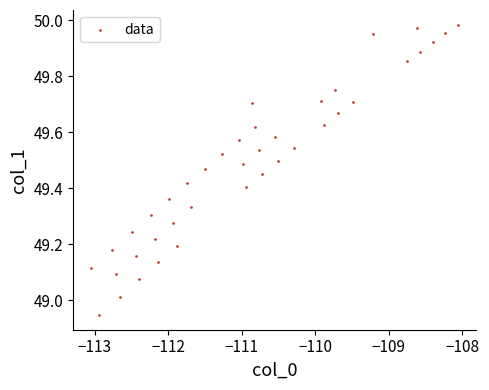

What is the range of Y values (max minus min)?

1.0